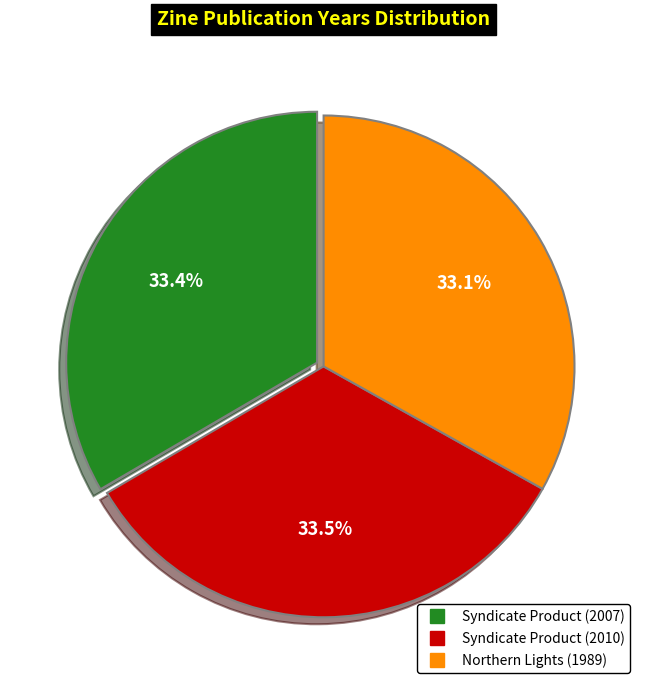

True or false: Syndicate Product (2007) accounts for 40% of the total.

False